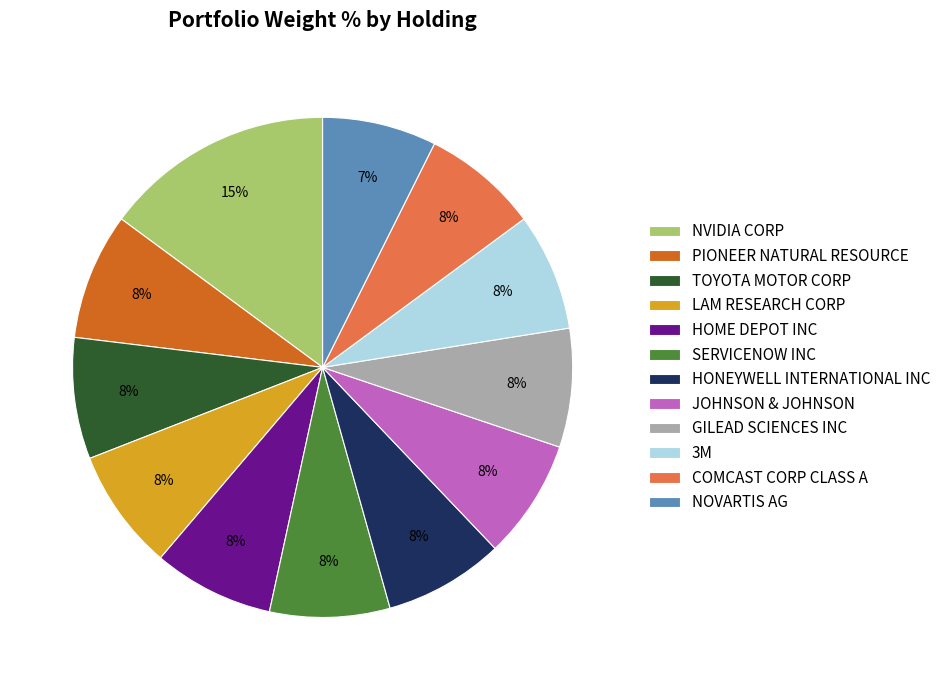

Approximately how many times larger is the value at GILEAD SCIENCES INC compared to LAM RESEARCH CORP?

1.0